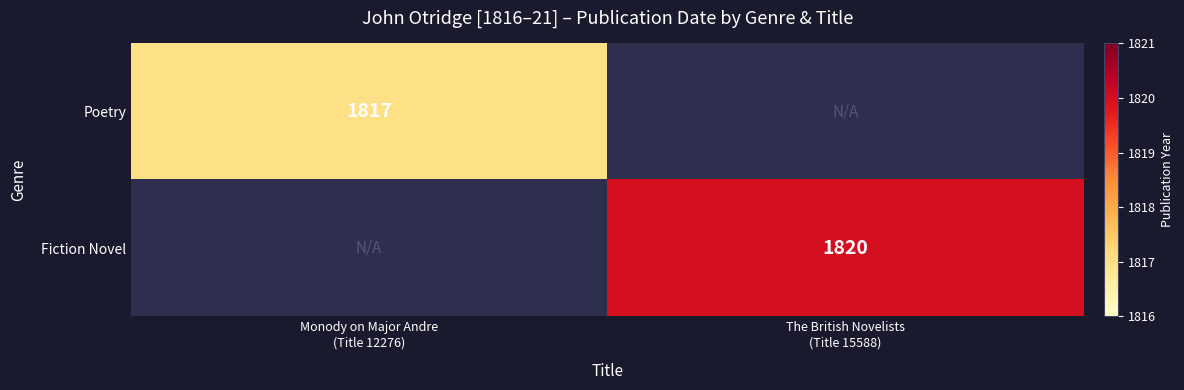

List the series in order of their peak value, lowest first.

Poetry, Fiction Novel